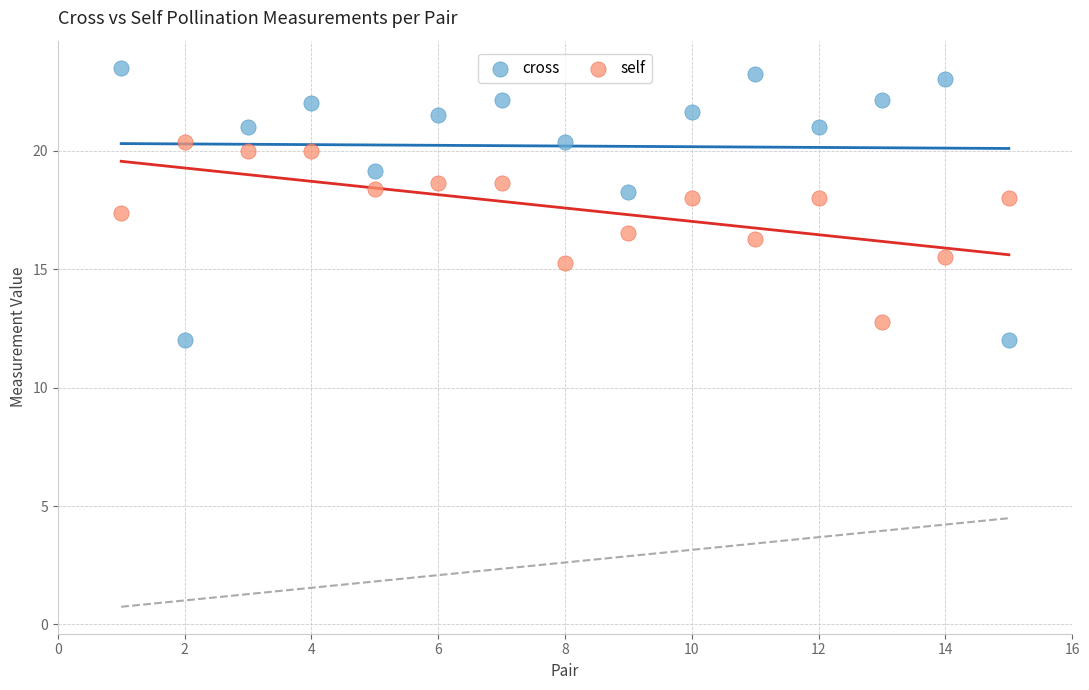

Which series reaches the maximum Y coordinate?

cross